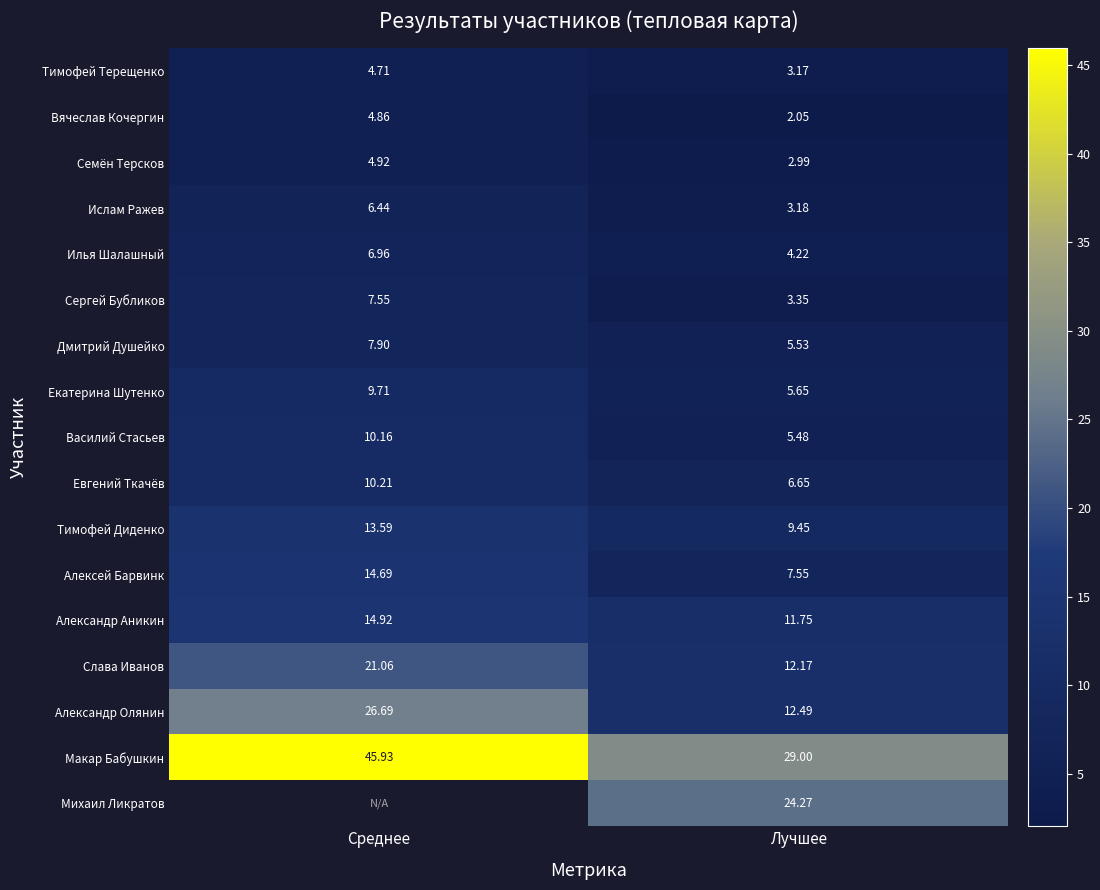

List the labels in order of Евгений Ткачёв value, largest first.

Среднее, Лучшее